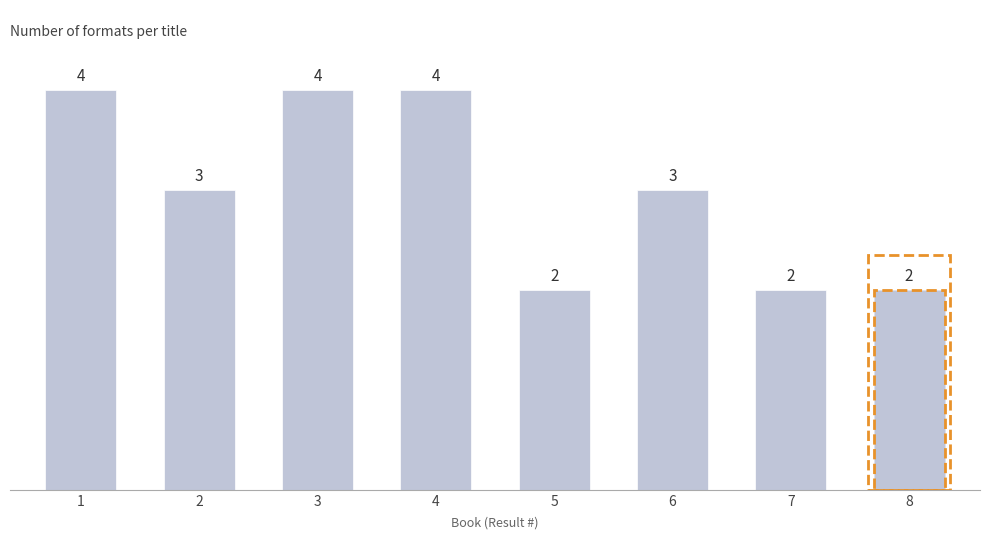

How many values are between 2 and 4?

8